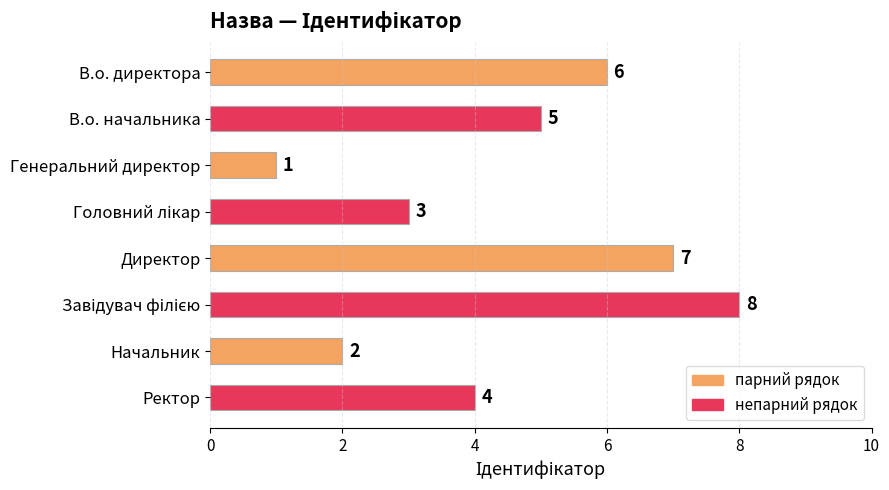

Reading bottom to top, transcribe all the data shown in this chart.

4	2	8	7	3	1	5	6